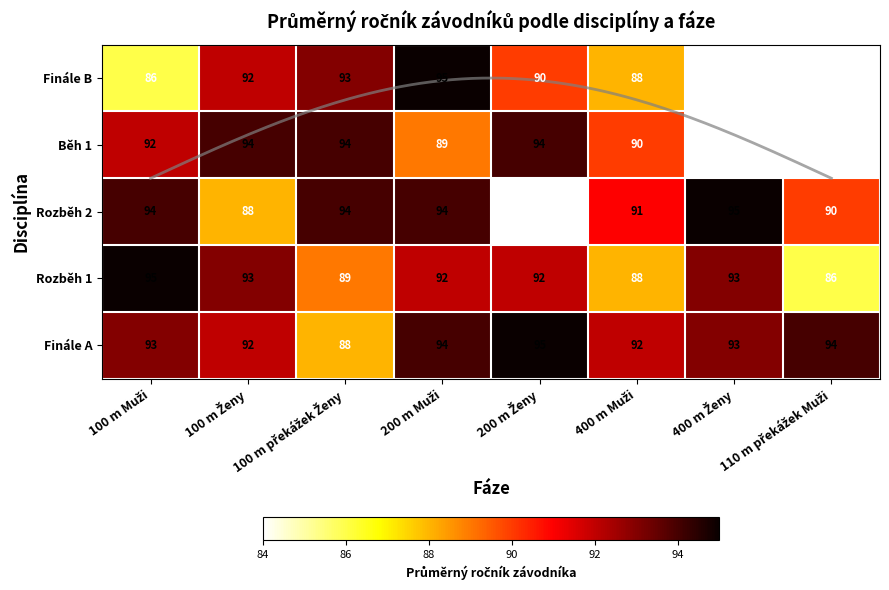

What is the spread (max minus min) of values at 100 m překážek Ženy?

6